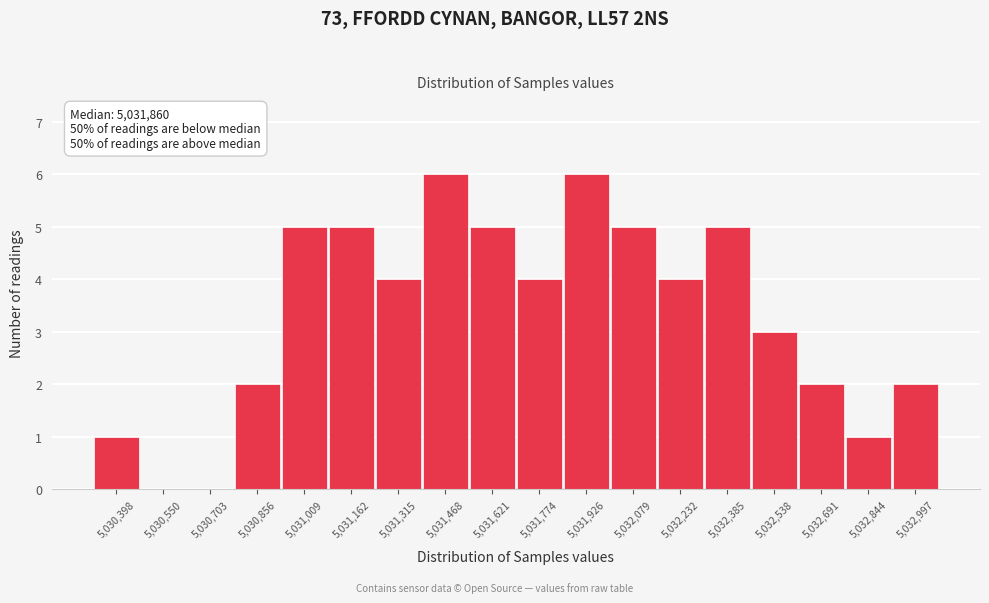

Reading left to right, transcribe all the data shown in this chart.

5,030,398=1	5,030,550=0	5,030,703=0	5,030,856=2	5,031,009=5	5,031,162=5	5,031,315=4	5,031,468=6	5,031,621=5	5,031,774=4	5,031,926=6	5,032,079=5	5,032,232=4	5,032,385=5	5,032,538=3	5,032,691=2	5,032,844=1	5,032,997=2